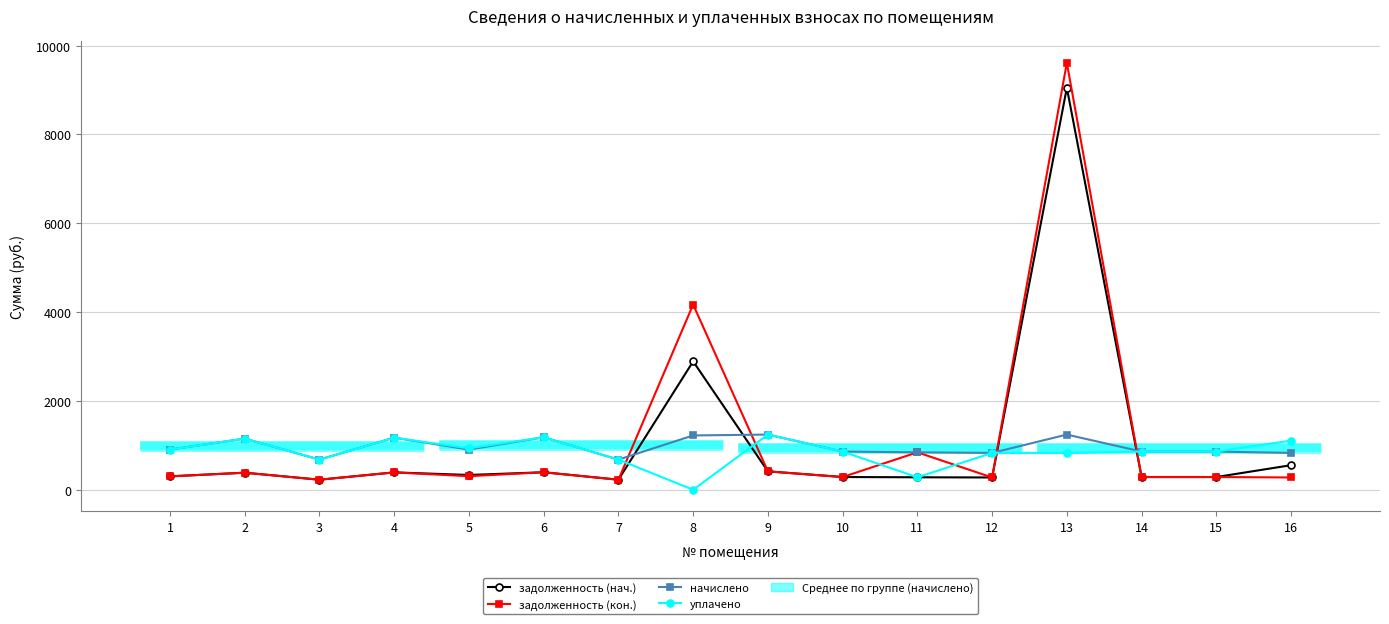

True or false: начислено has more than 2 interior local peaks.

True